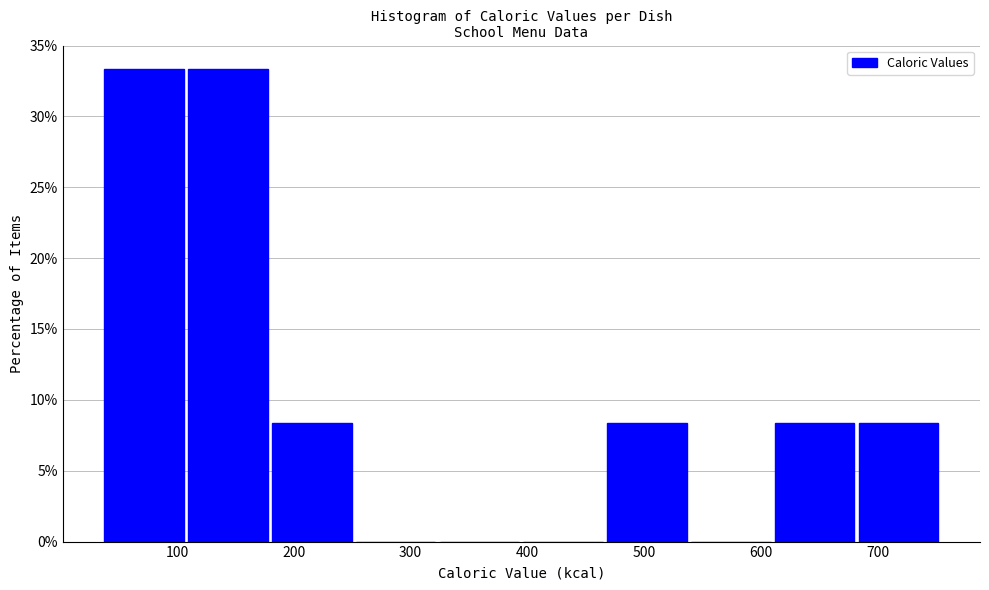

Reading left to right, list every bar in this chart as the range it spans on the x-axis followed by its height. Neither the bar edges nor the heights are printed on the chart, so give them approximately, as read against the axes.

40 to 110: 33.5
110 to 180: 33.5
180 to 250: 8.5
250 to 320: 0
320 to 390: 0
390 to 470: 0
470 to 540: 8.5
540 to 610: 0
610 to 680: 8.5
680 to 750: 8.5